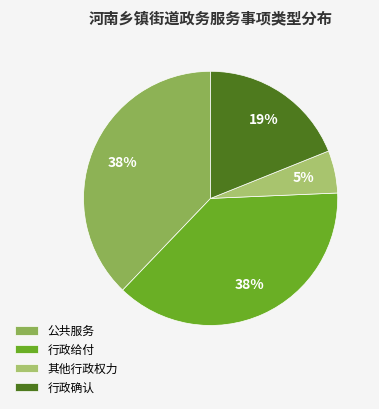

What is the smallest slice in the pie chart?

其他行政权力